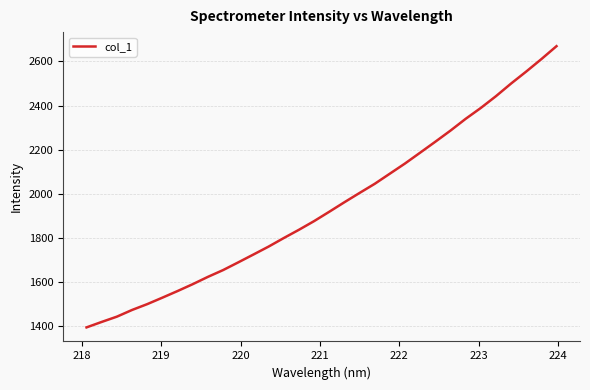

What is the difference between the maximum and minimum values?

1278.0